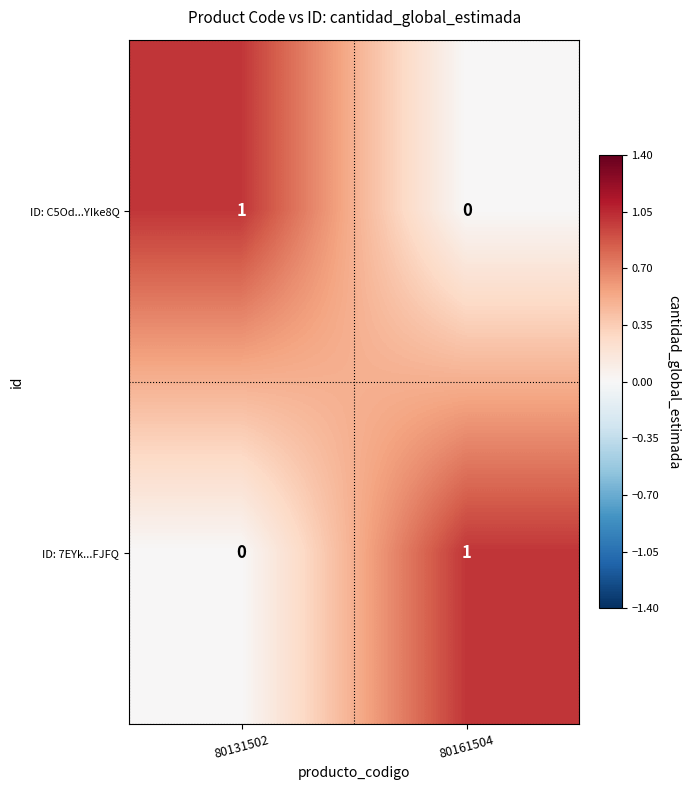

Where is ID: C5Od...YIke8Q nearest to the value 0?

80161504